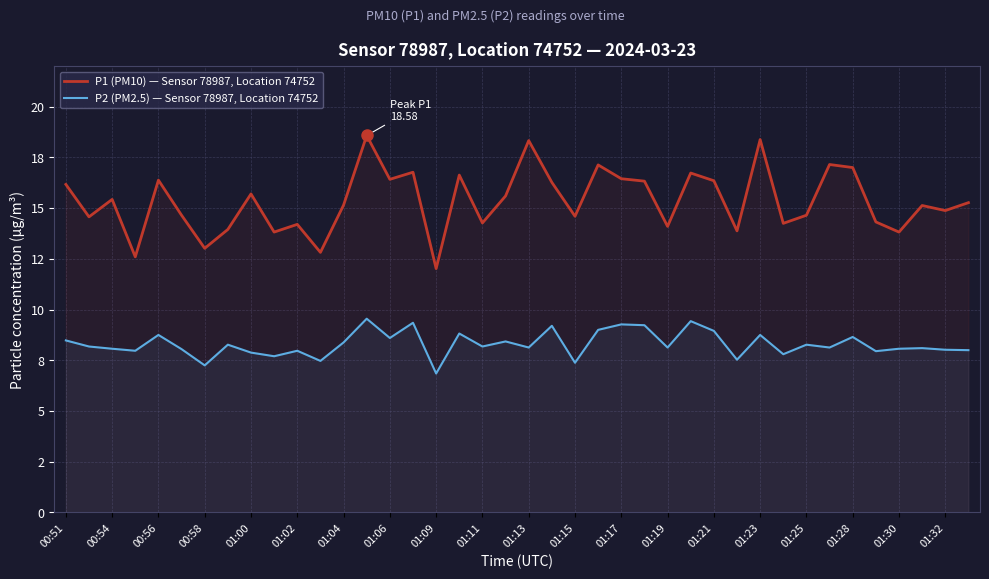

Is it true that P1 (PM10) — Sensor 78987, Location 74752 equals 14.9 at 01:32?

True